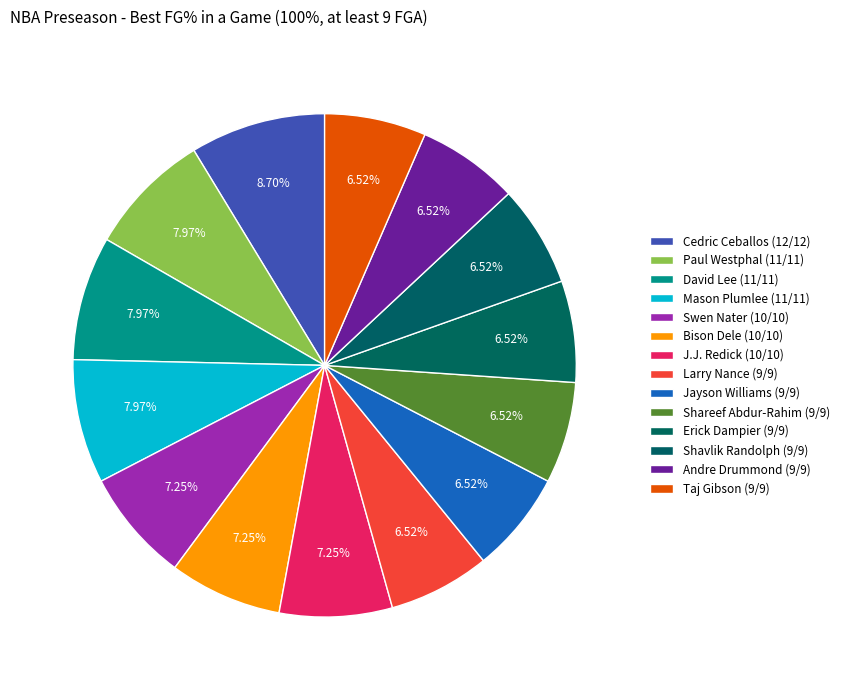

Count the number of slices in the pie.

14